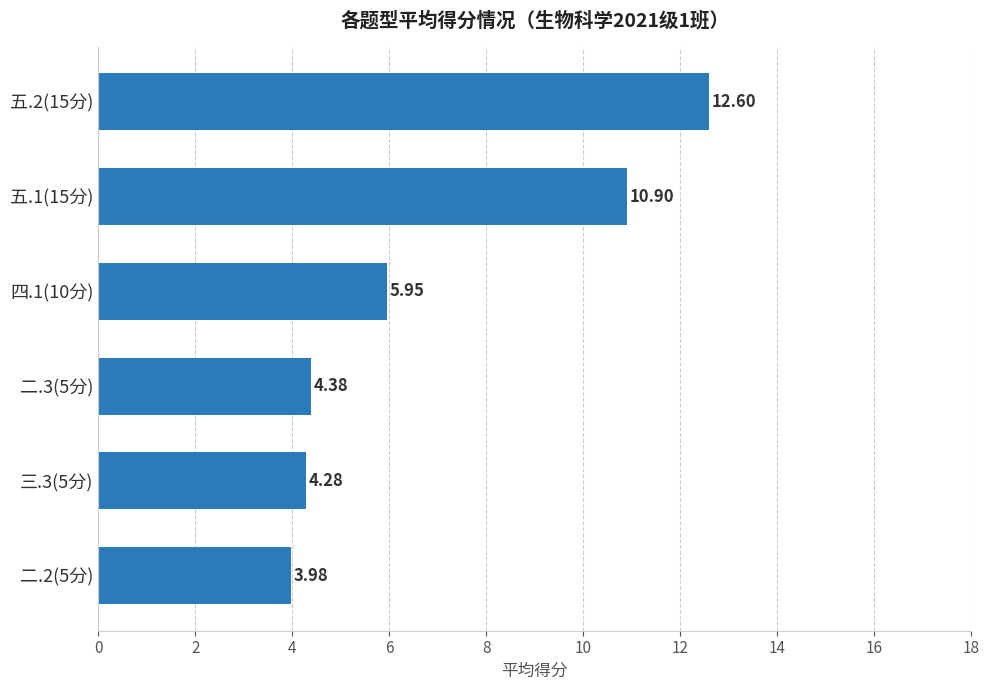

List the labels in order of value, largest first.

五.2(15分), 五.1(15分), 四.1(10分), 二.3(5分), 三.3(5分), 二.2(5分)